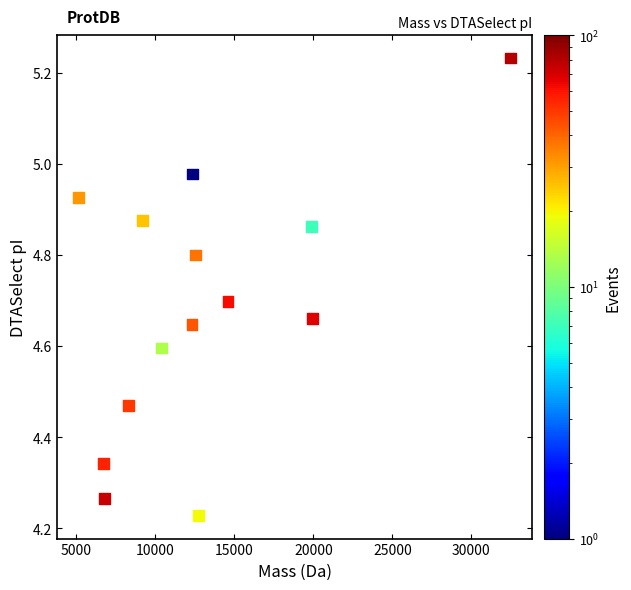

What is the range of X values (max minus min)?

27355.7